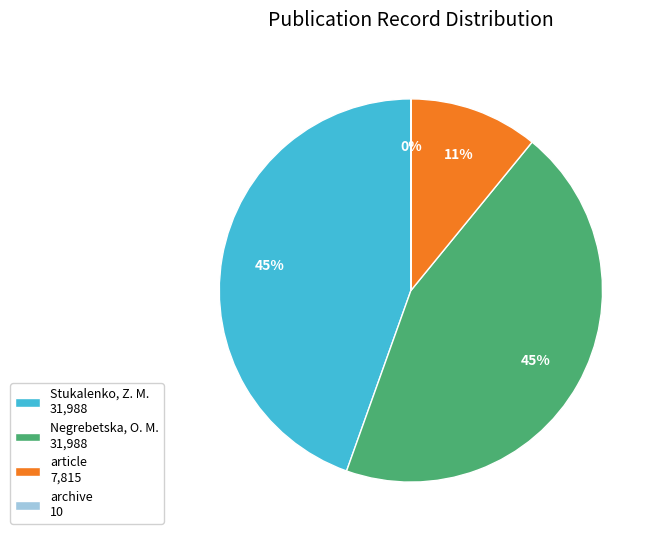

Does article account for over 50% of the chart?

No